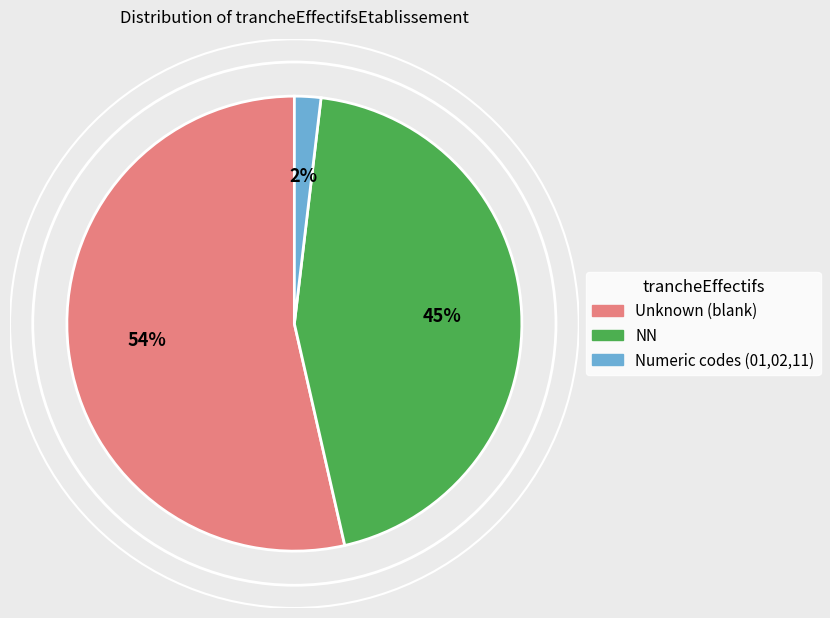

How many segments does this pie chart have?

3